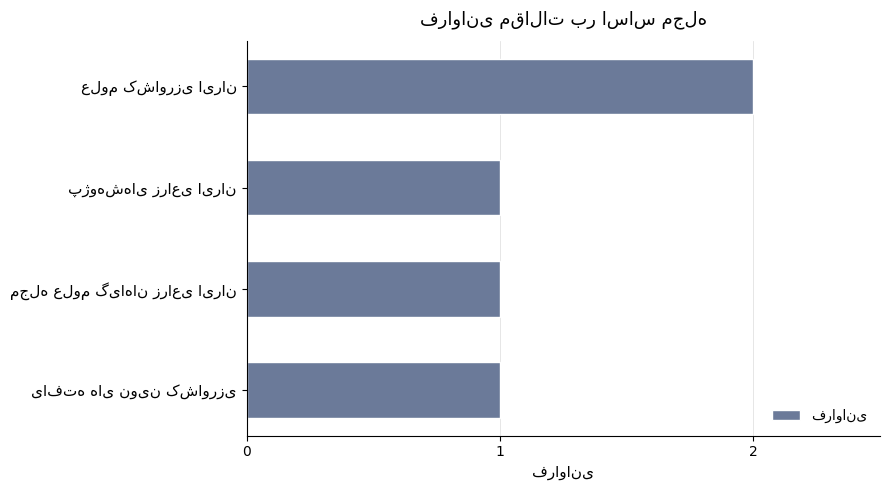

Reading bottom to top, what are all the values shown in this chart?

1	1	1	2